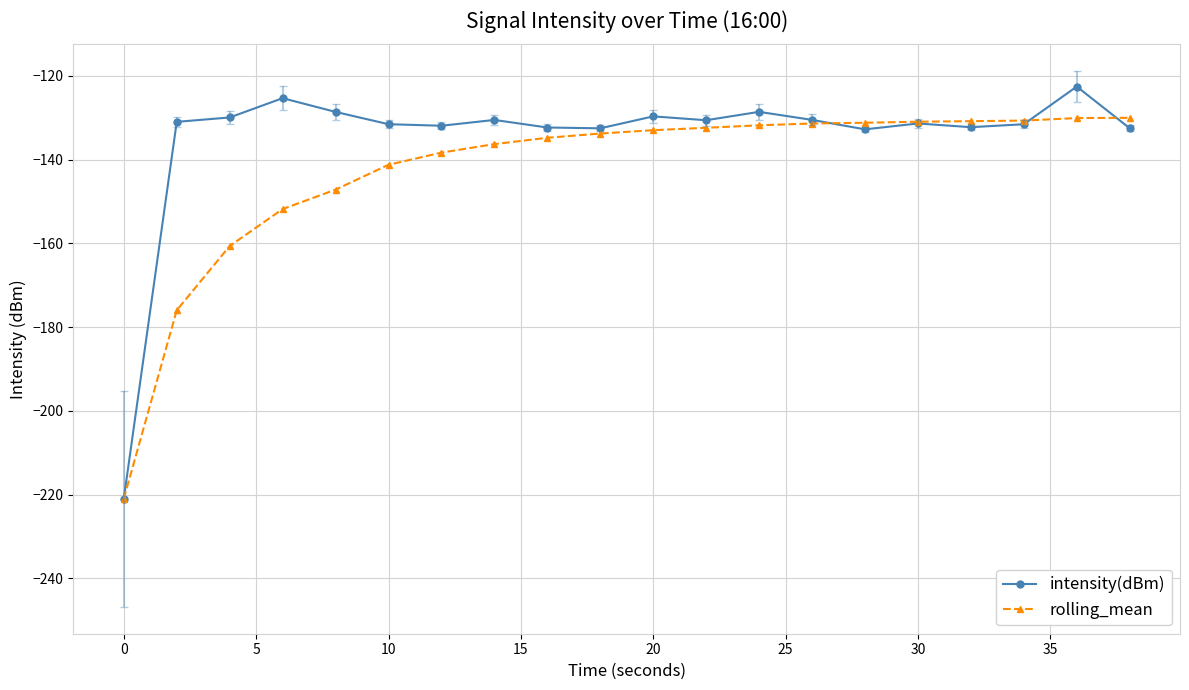

What are all the series names shown in the legend?

intensity(dBm), rolling_mean